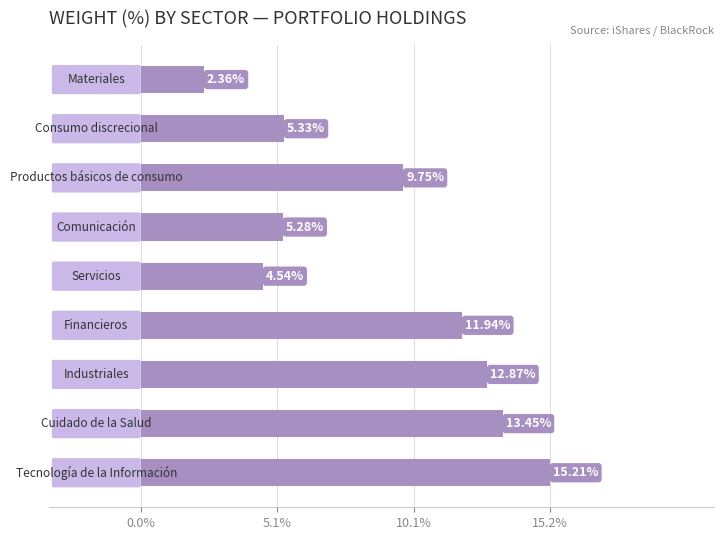

What is the average value?

9.0